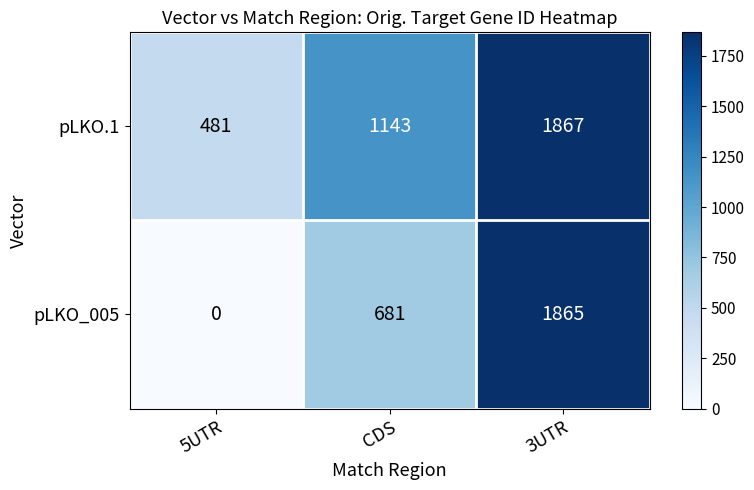

What is the average value of the pLKO_005 series?

849